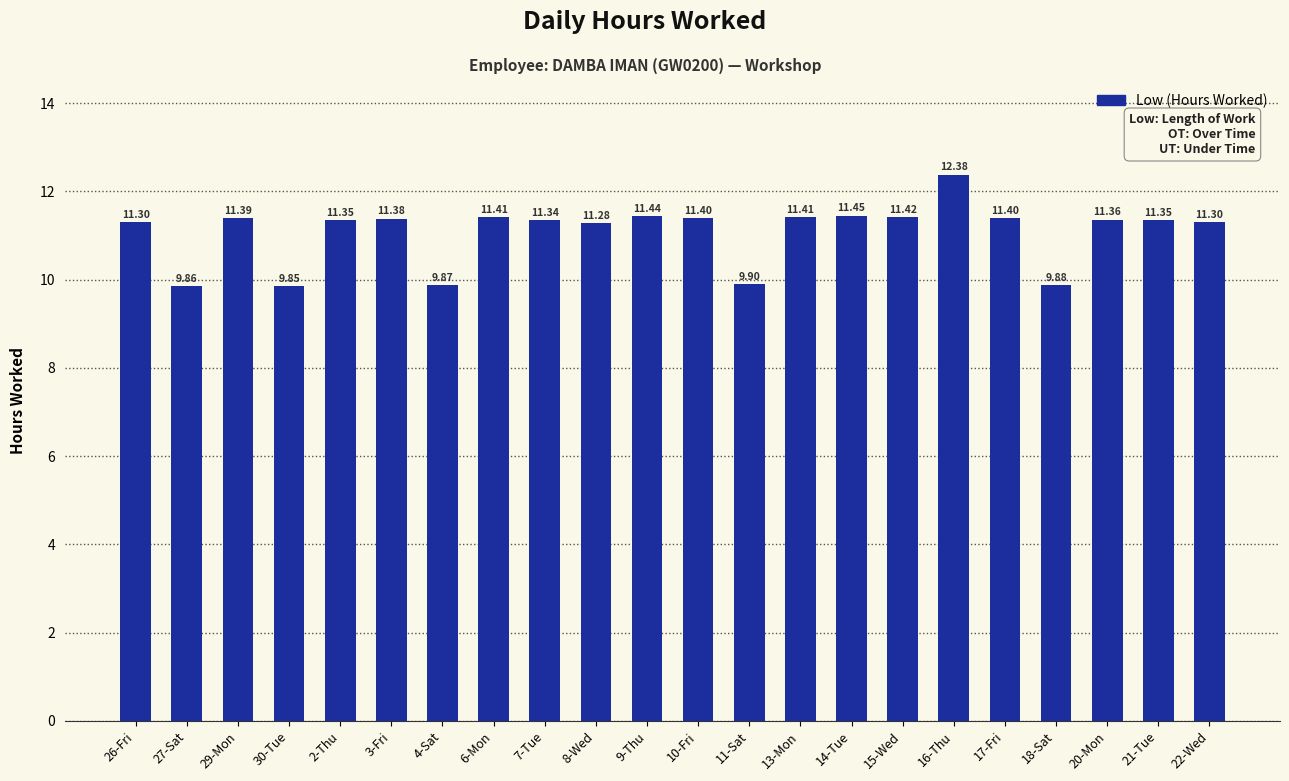

What is the label of the 15th bar from the left?

14-Tue